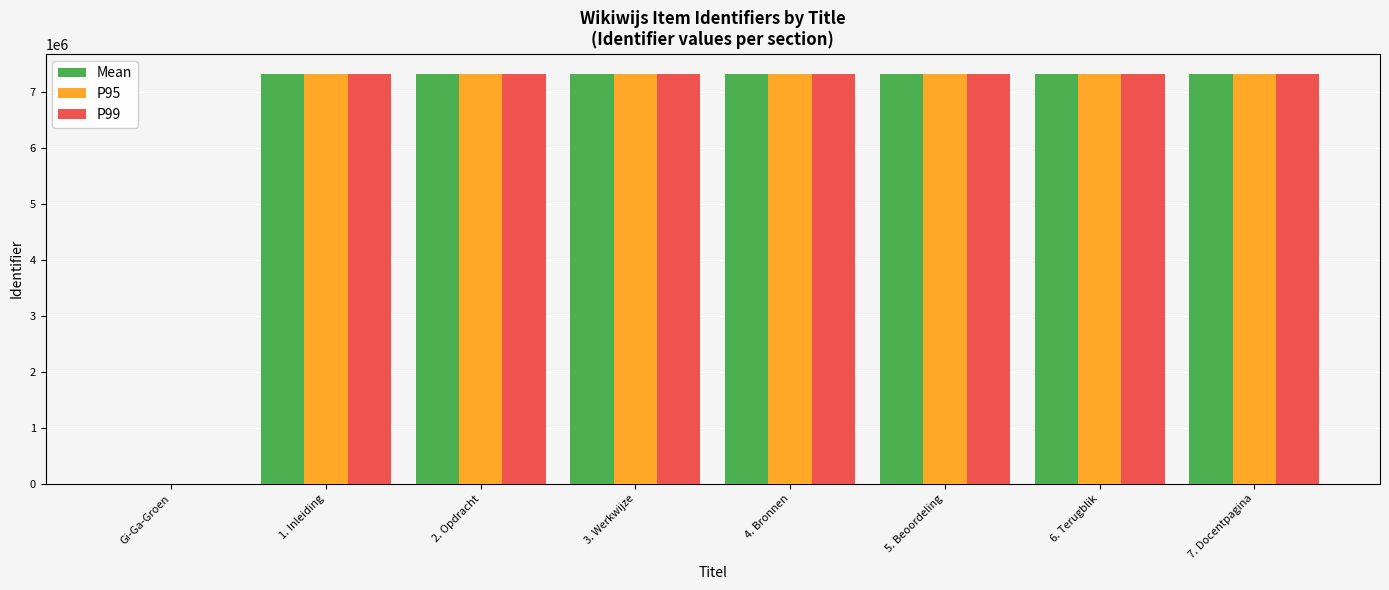

Between Gi-Ga-Groen and 7. Docentpagina, which series saw the biggest shift?

P99